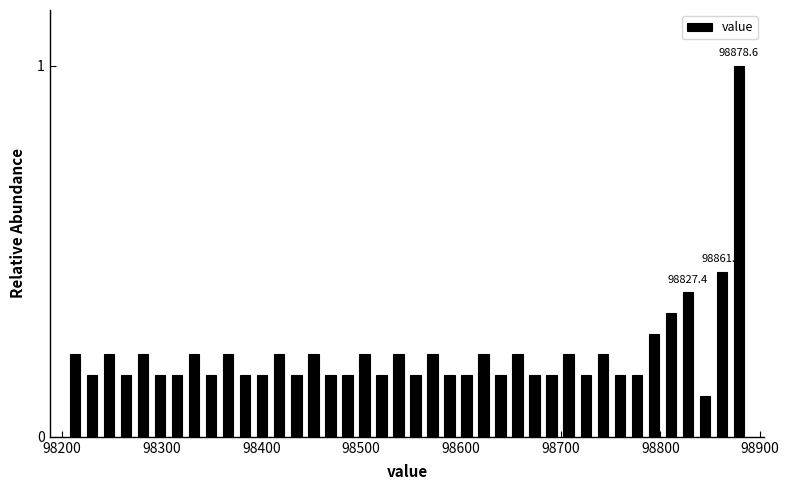

Around what value on the x-axis is the tallest bar? Give the approximate position of its centre, as read against the axis.

98880